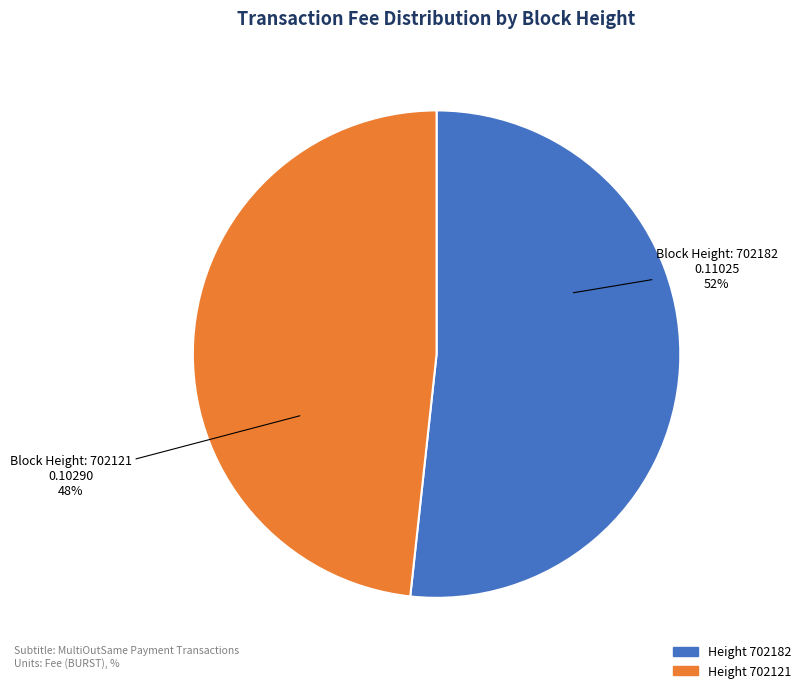

Is there a majority slice in this chart?

Yes